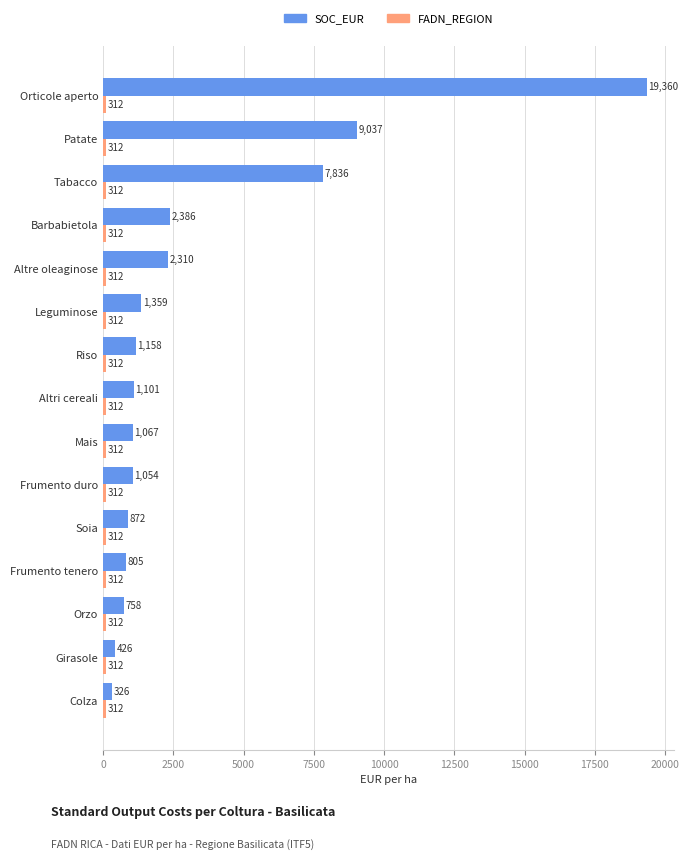

How many values in the SOC_EUR series exceed 1101?

8